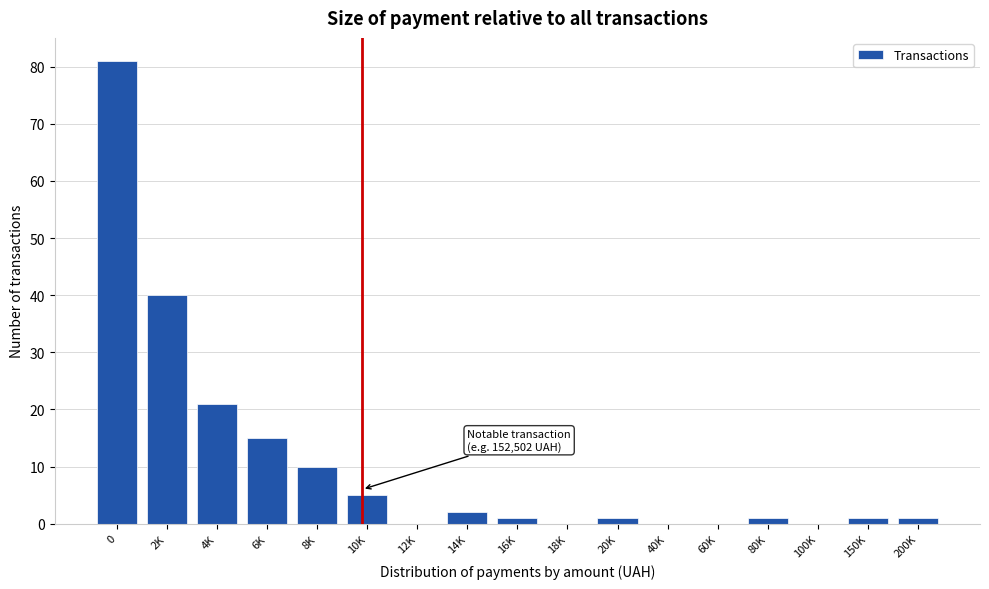

Reading left to right, transcribe all the data shown in this chart.

0=81	2K=40	4K=21	6K=15	8K=10	10K=5	12K=0	14K=2	16K=1	18K=0	20K=1	40K=0	60K=0	80K=1	100K=0	150K=1	200K=1